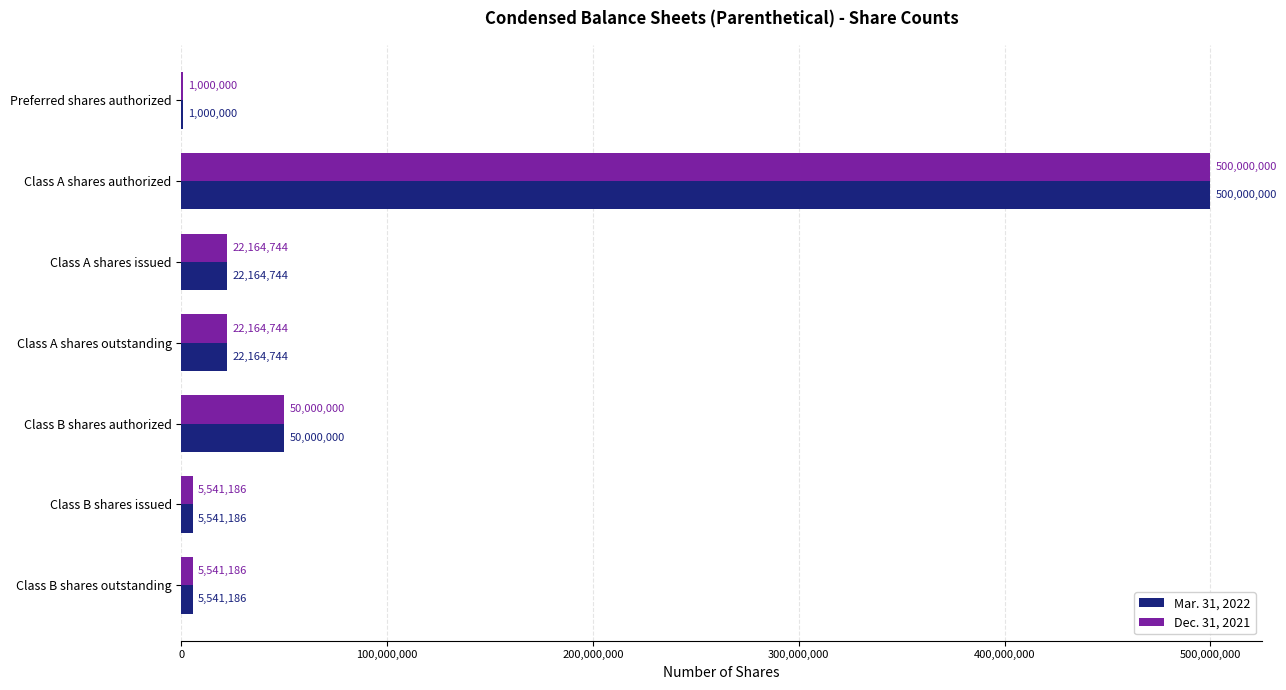

What is the maximum value shown in the chart?

500000000